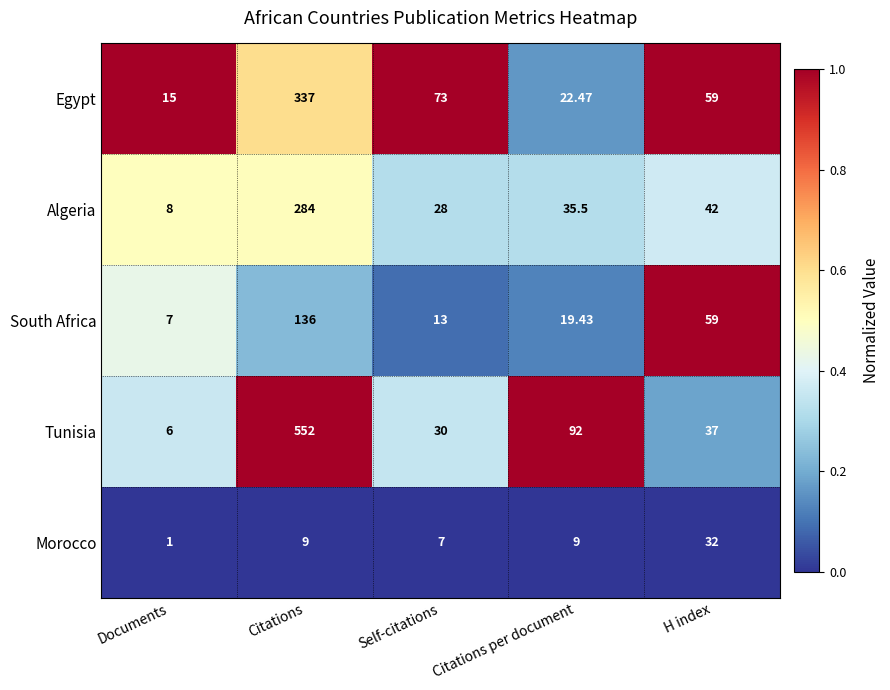

At which label does Tunisia first exceed 37?

Citations